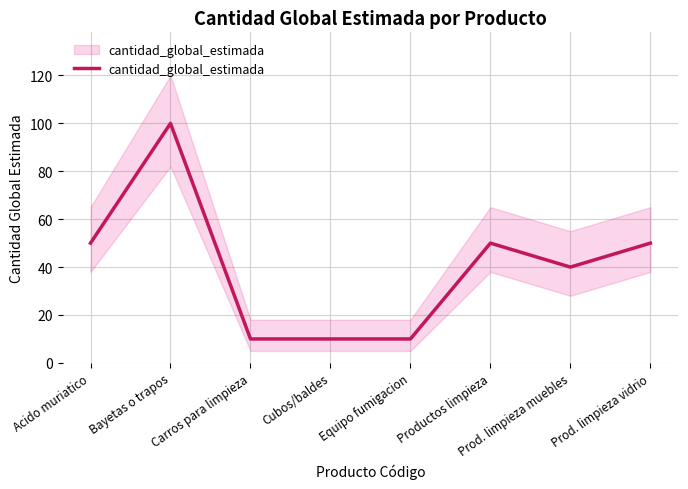

How many distinct data groups are displayed?

1